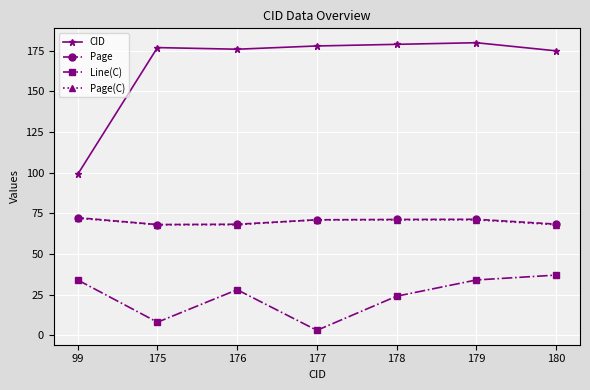

How many data points in Page(C) are less than 71?

3